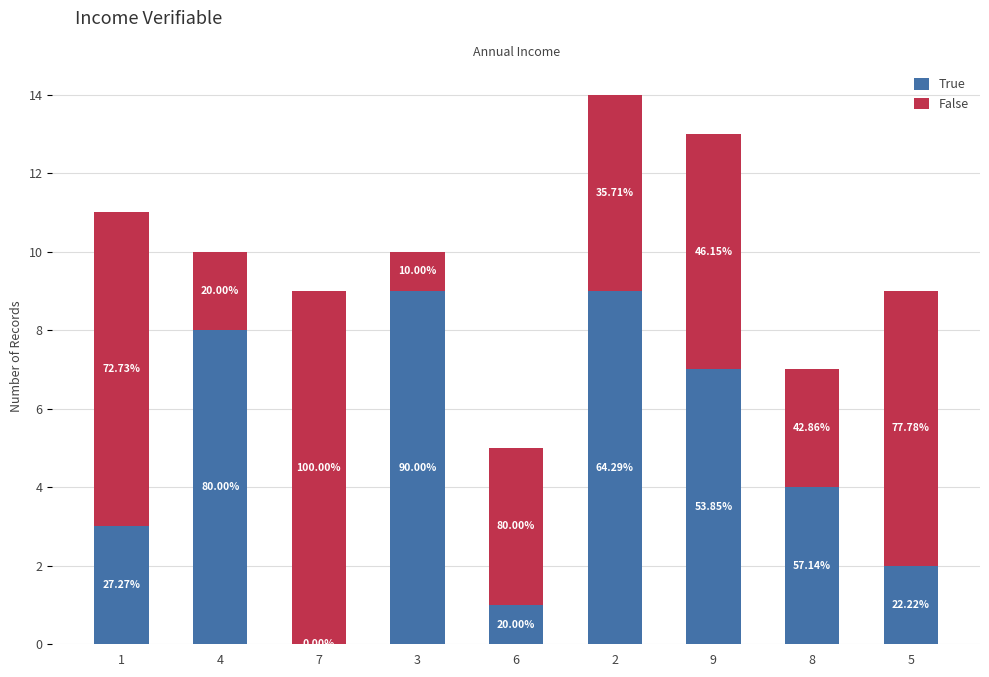

Are the bars grouped side by side (vs. stacked)?

No